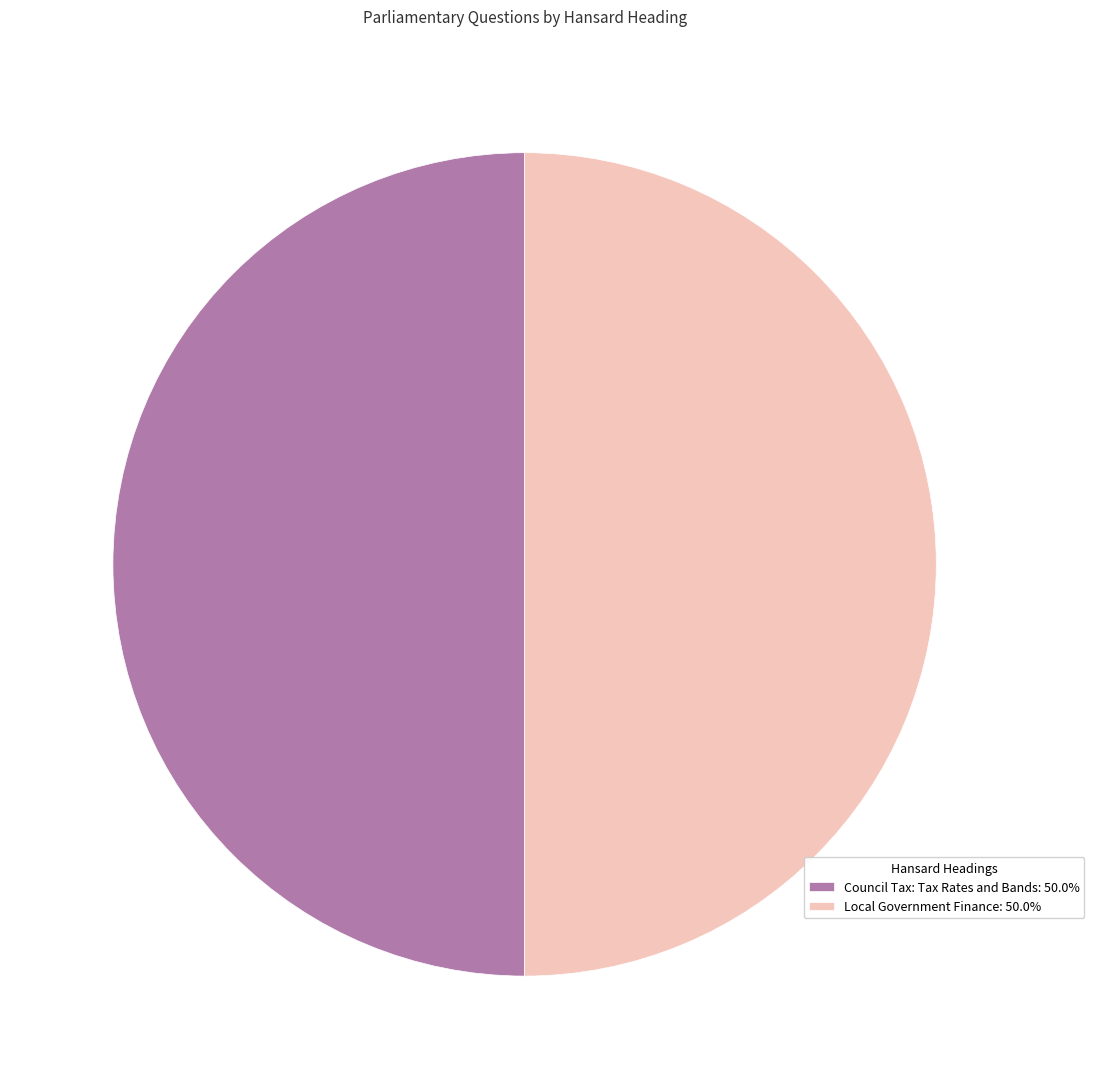

Approximately how many times larger is the value at Local Government Finance: 50.0% compared to Council Tax: Tax Rates and Bands: 50.0%?

1.0